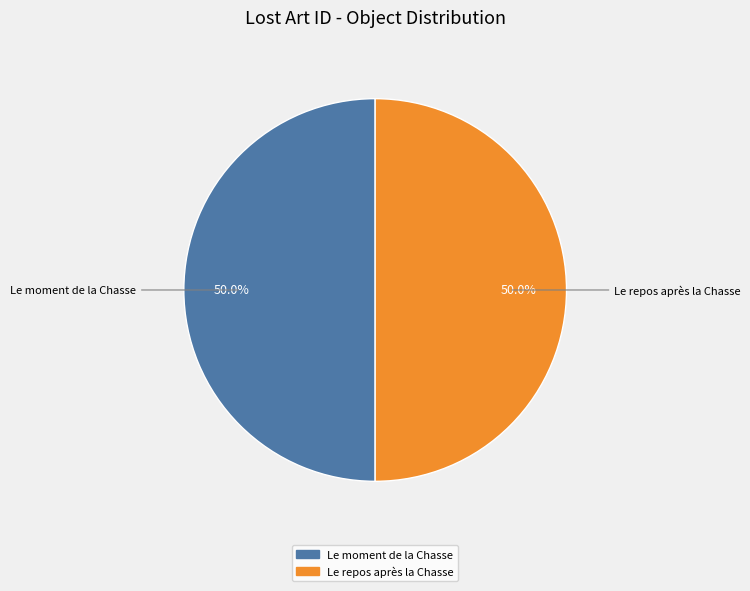

Do Le repos après la Chasse and Le moment de la Chasse together represent more than half of the pie?

Yes